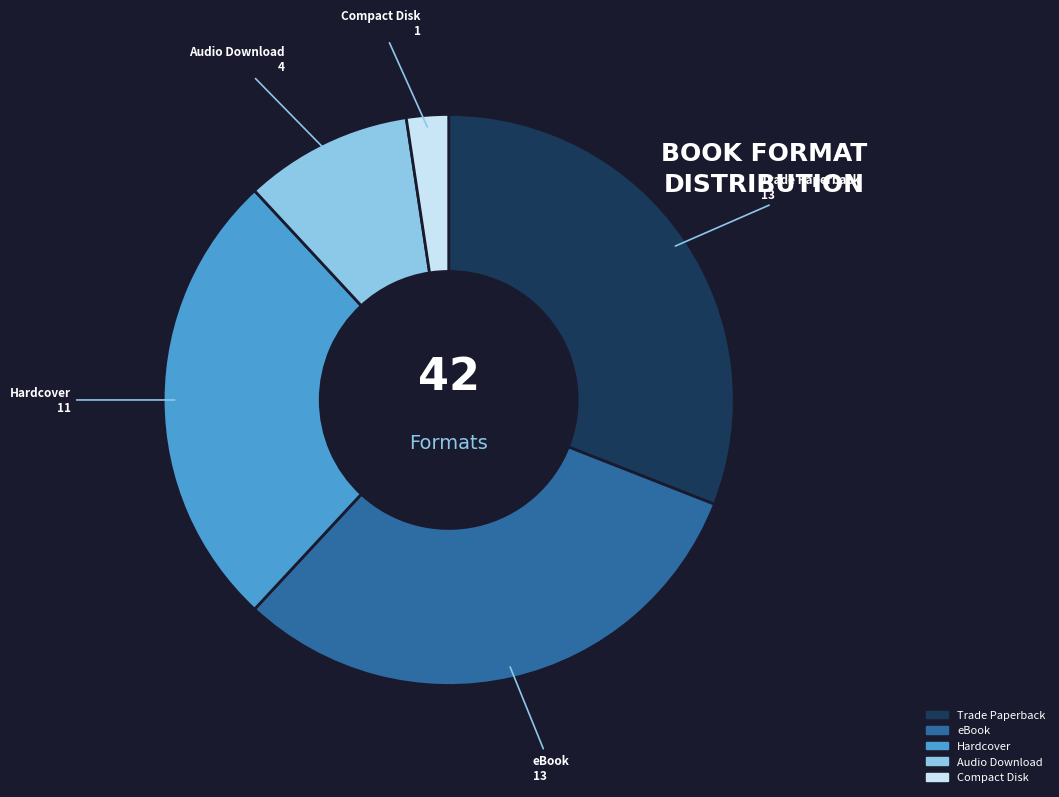

Does Audio Download represent more than half of the total?

No